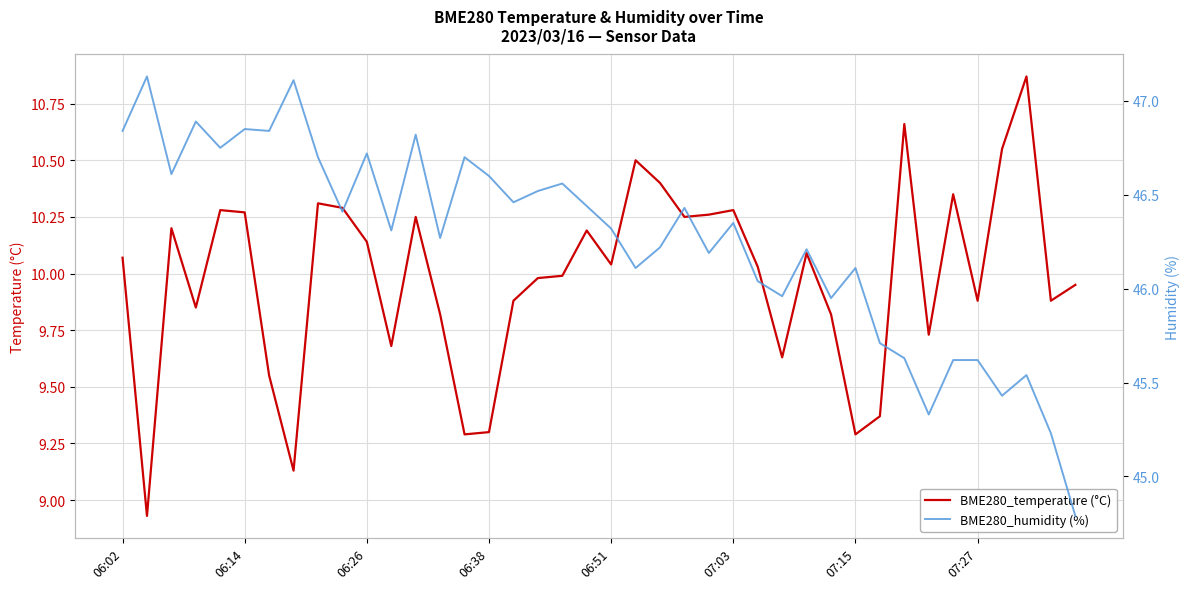

How many data points in BME280_temperature (°C) are less than 10?

19